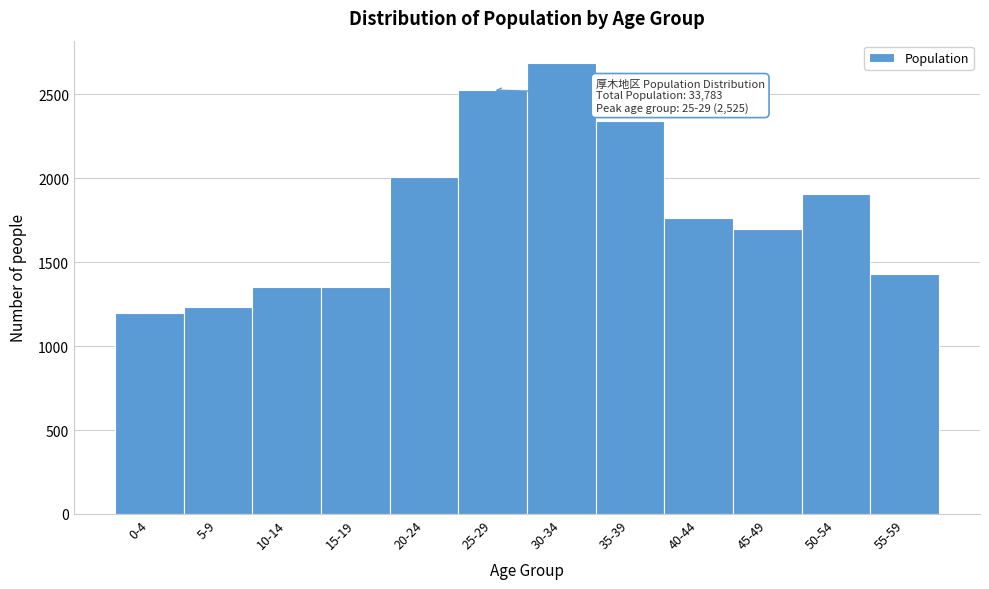

Which category has the highest value across all series?

30-34